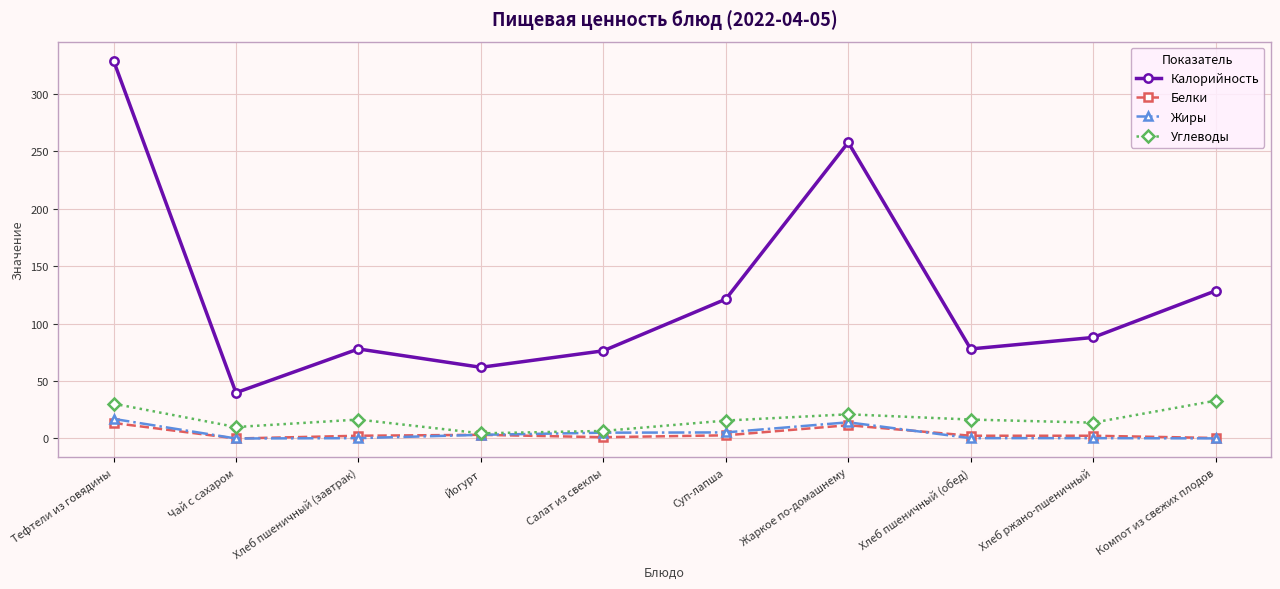

At how many categories does at least one series exceed 267?

1